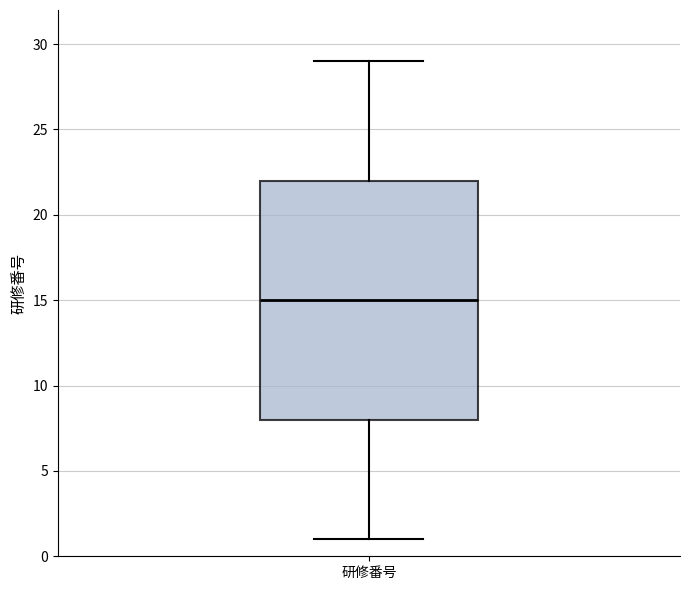

Transcribe this box plot: give where the median line is, the range the box spans, and where the two whiskers end, as read against the y-axis. The values are not printed on the chart, so give them approximately, as read against the axis.

median 15, box 8 to 22, whiskers 1 to 29